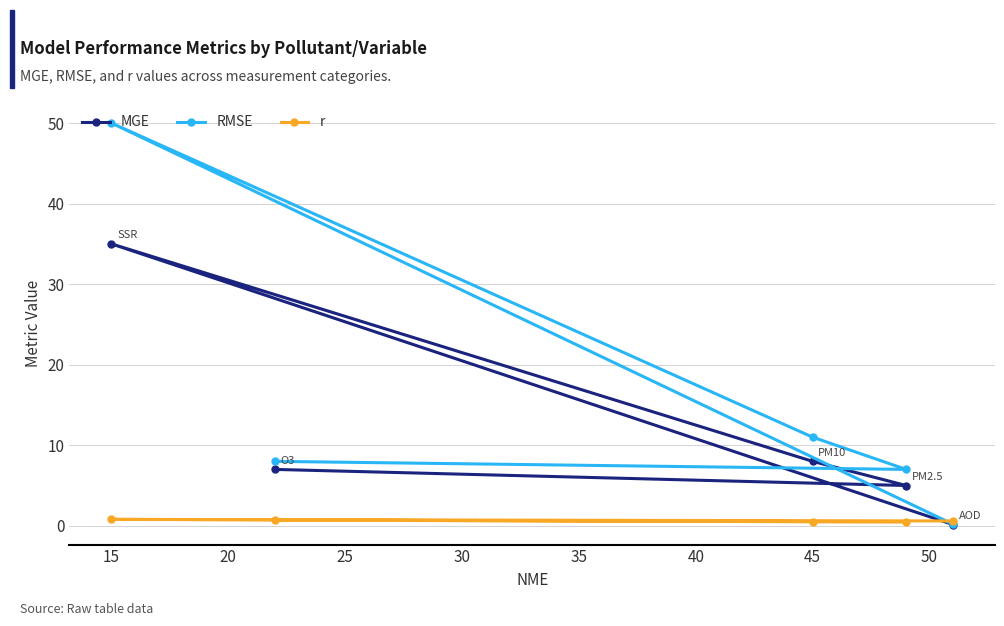

Is it true that MGE equals 51.7 at 15?

False